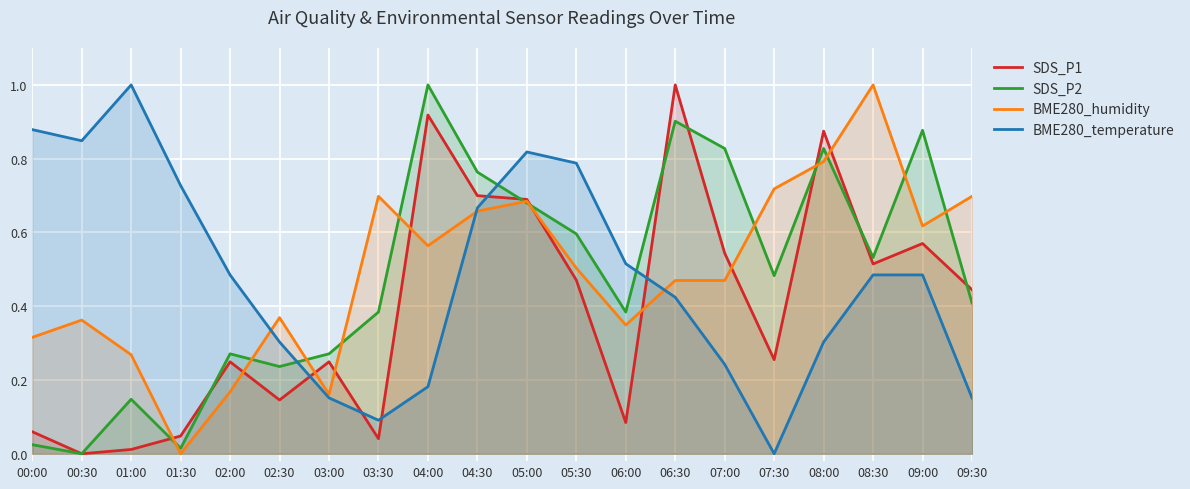

What position from the left is 01:00?

3